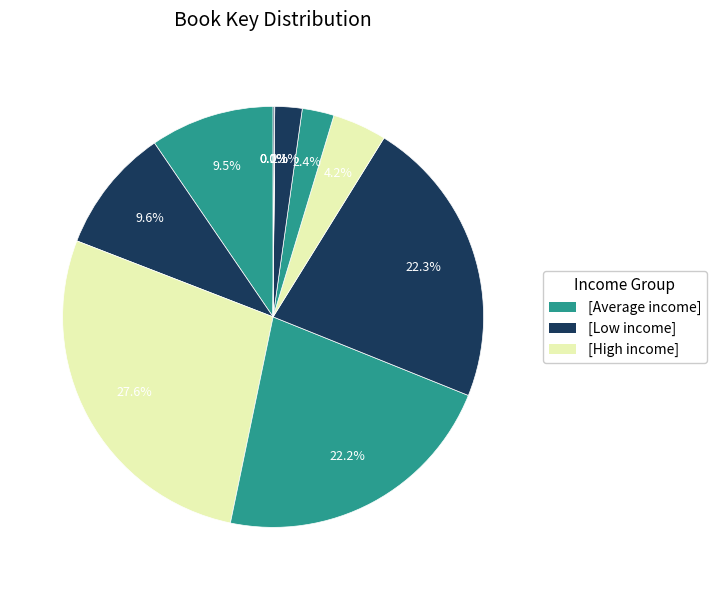

Is there any slice that represents more than half of the pie?

No